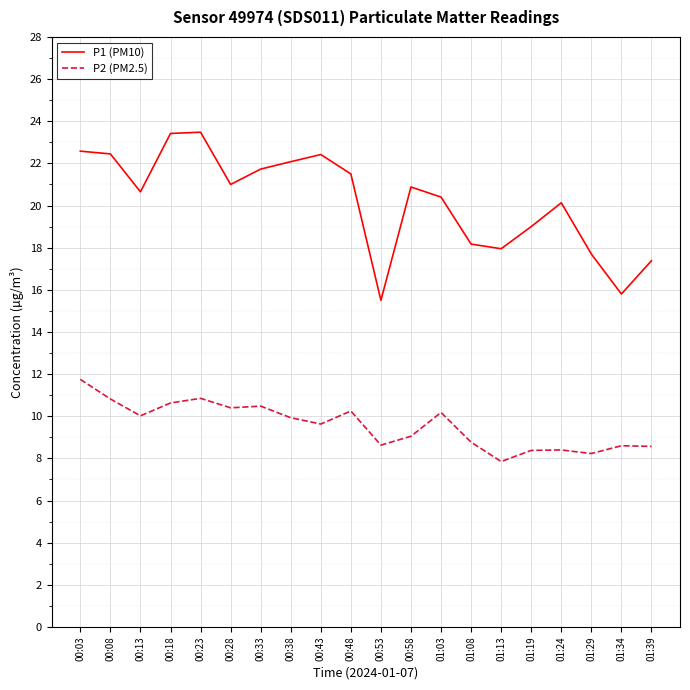

In P2 (PM2.5), how many points are higher than both neighbors (excluding endpoints)?

6